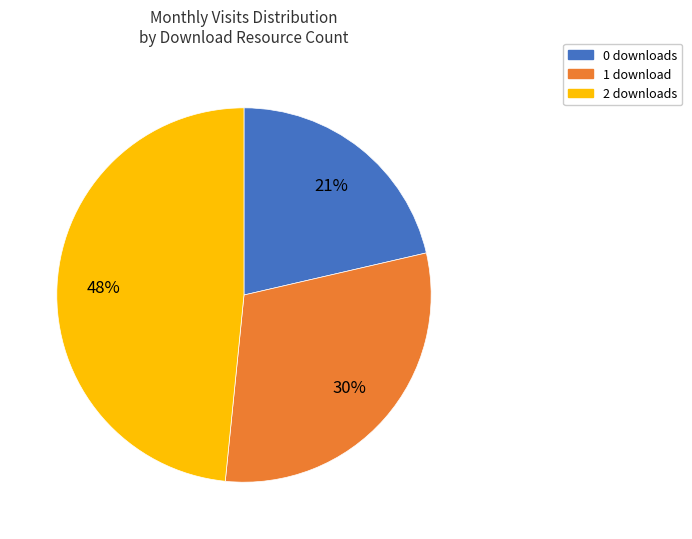

Is there a majority slice in this chart?

No